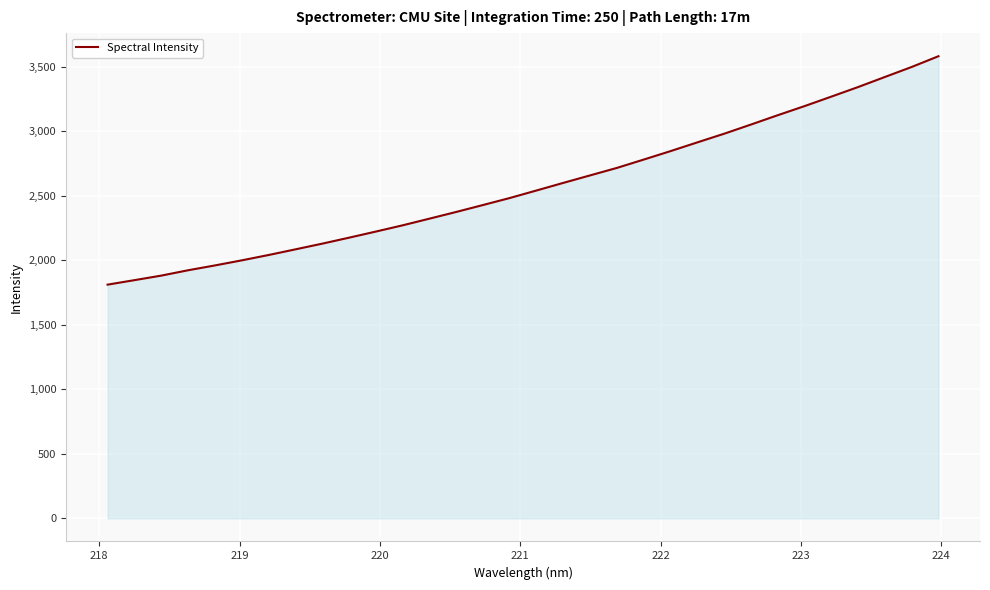

What is the minimum value shown in the chart?

1810.9